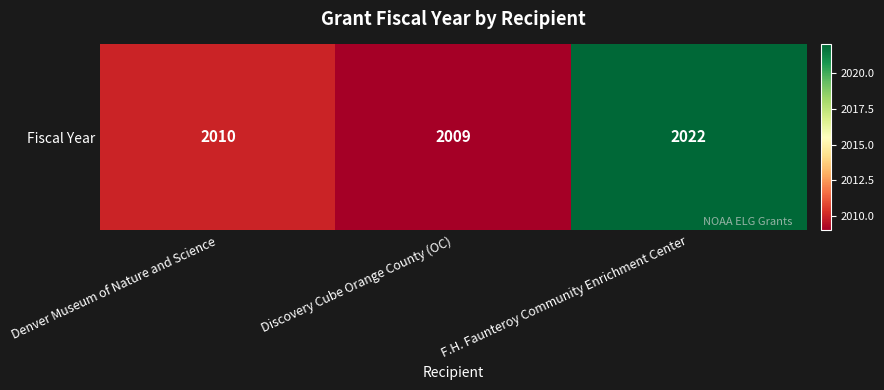

Where is the data nearest to the value 2015?

Denver Museum of Nature and Science